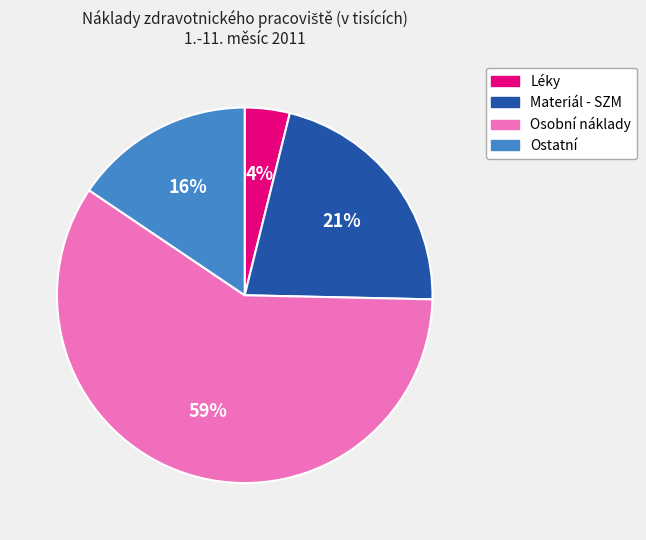

Do Léky and Materiál - SZM together represent more than half of the pie?

No